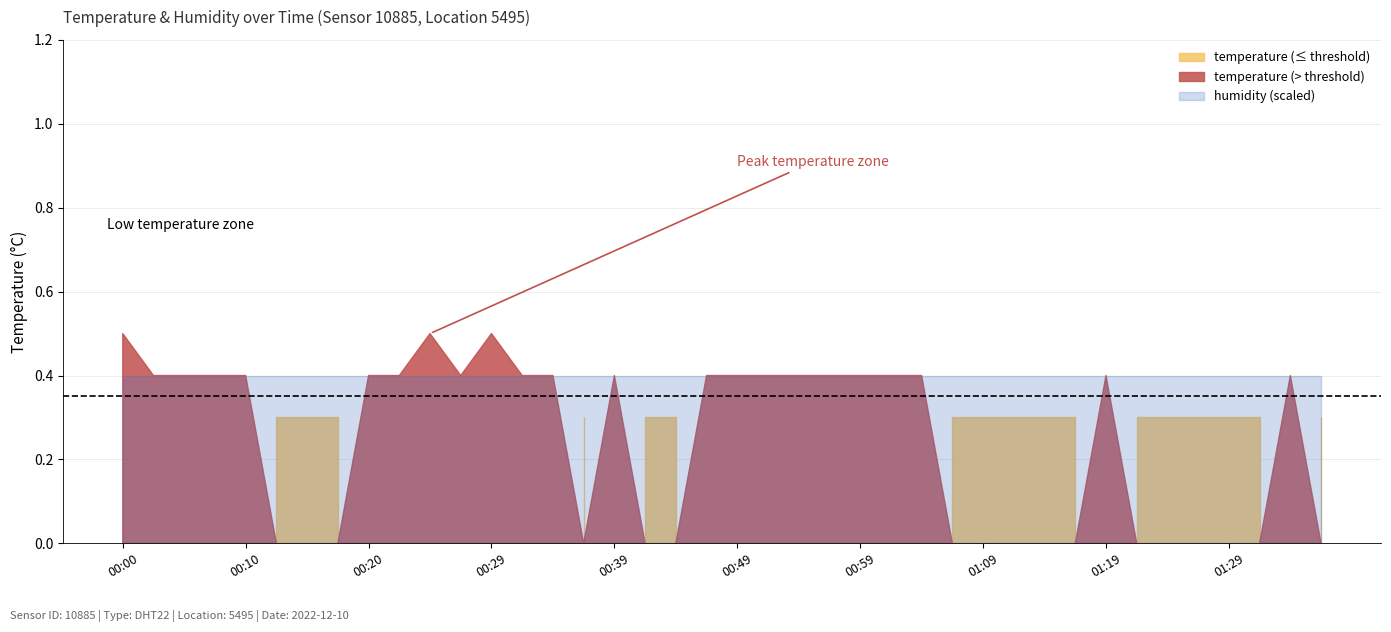

Count the number of categories in the chart.

40